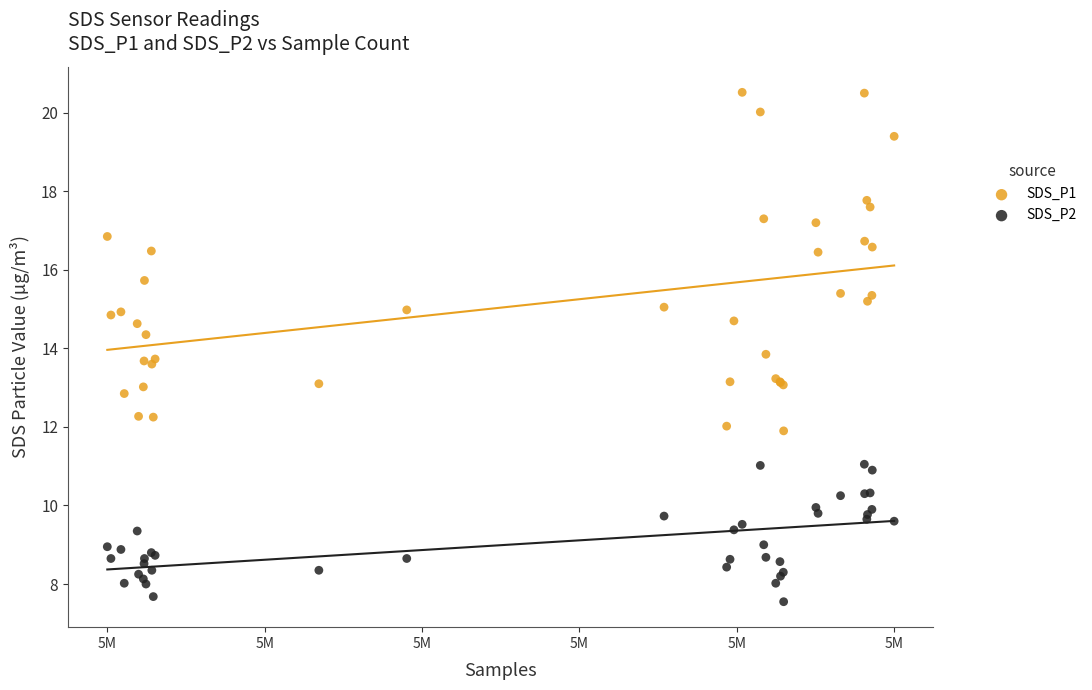

Which series contains the lowest Y value?

SDS_P2